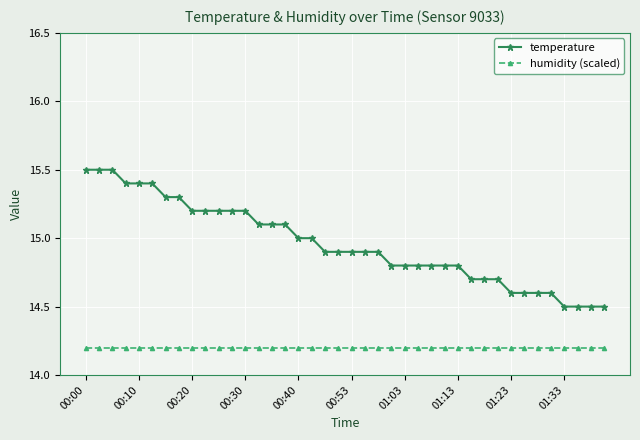

True or false: temperature and humidity (scaled) intersect in this chart.

False